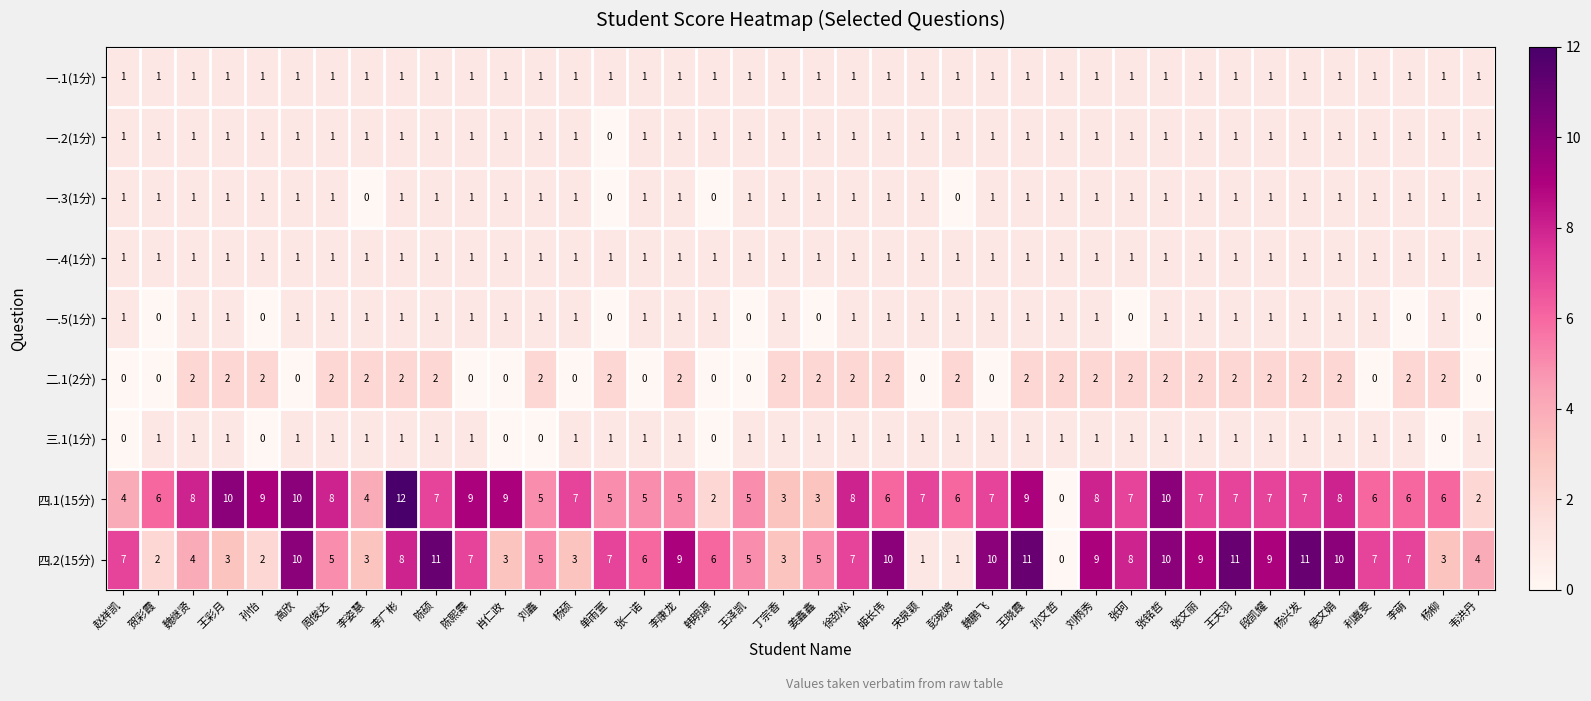

At which label does 一.2(1分) reach its minimum?

单雨萱